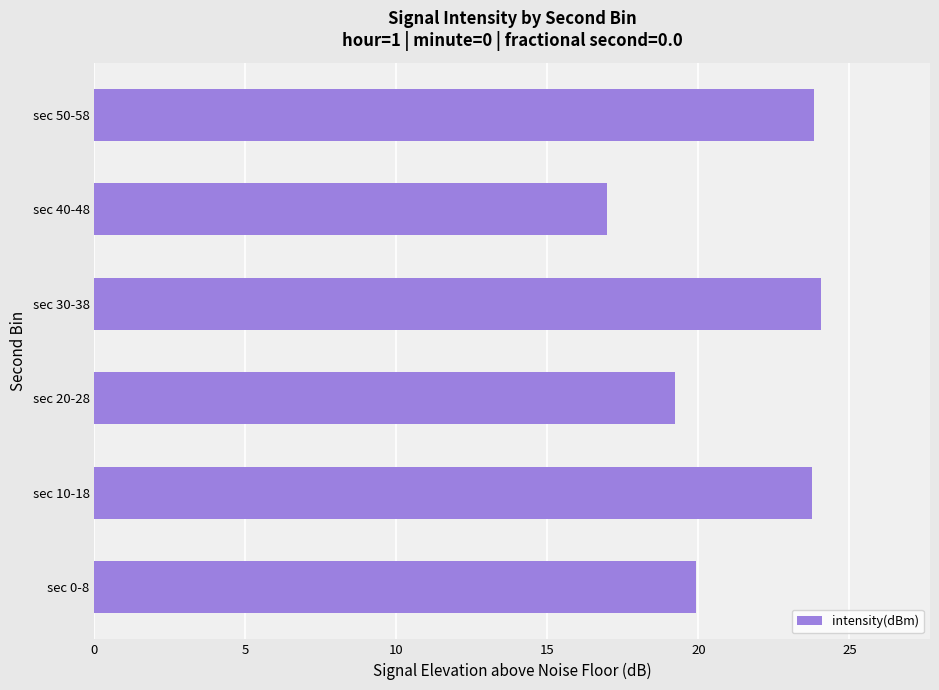

Is it true that the value at sec 40-48 is 6.0?

False